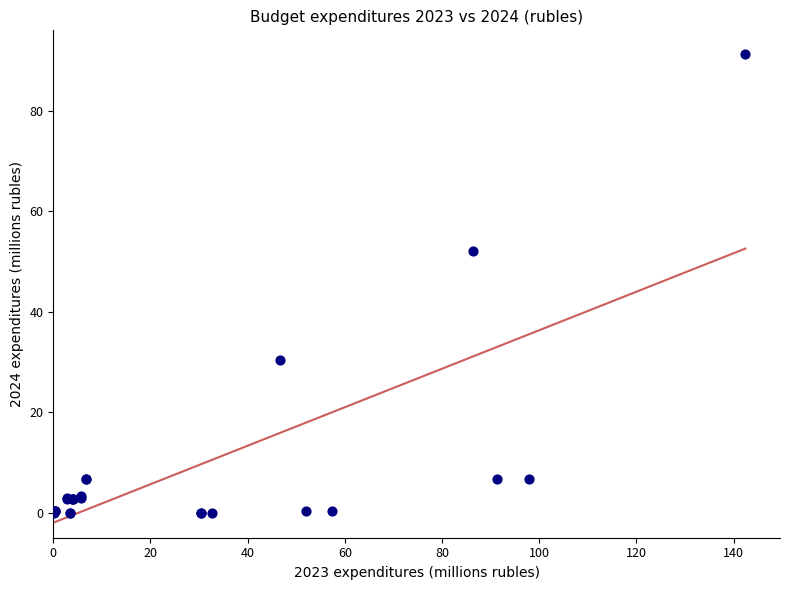

What Y value in the scatter plot is closest to 45?

52.1